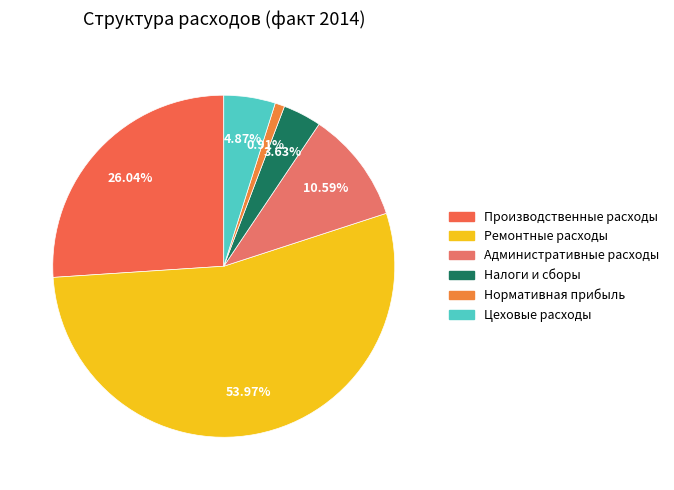

To the nearest percent, what is the difference between the Нормативная прибыль and Административные расходы slice percentages?

10%